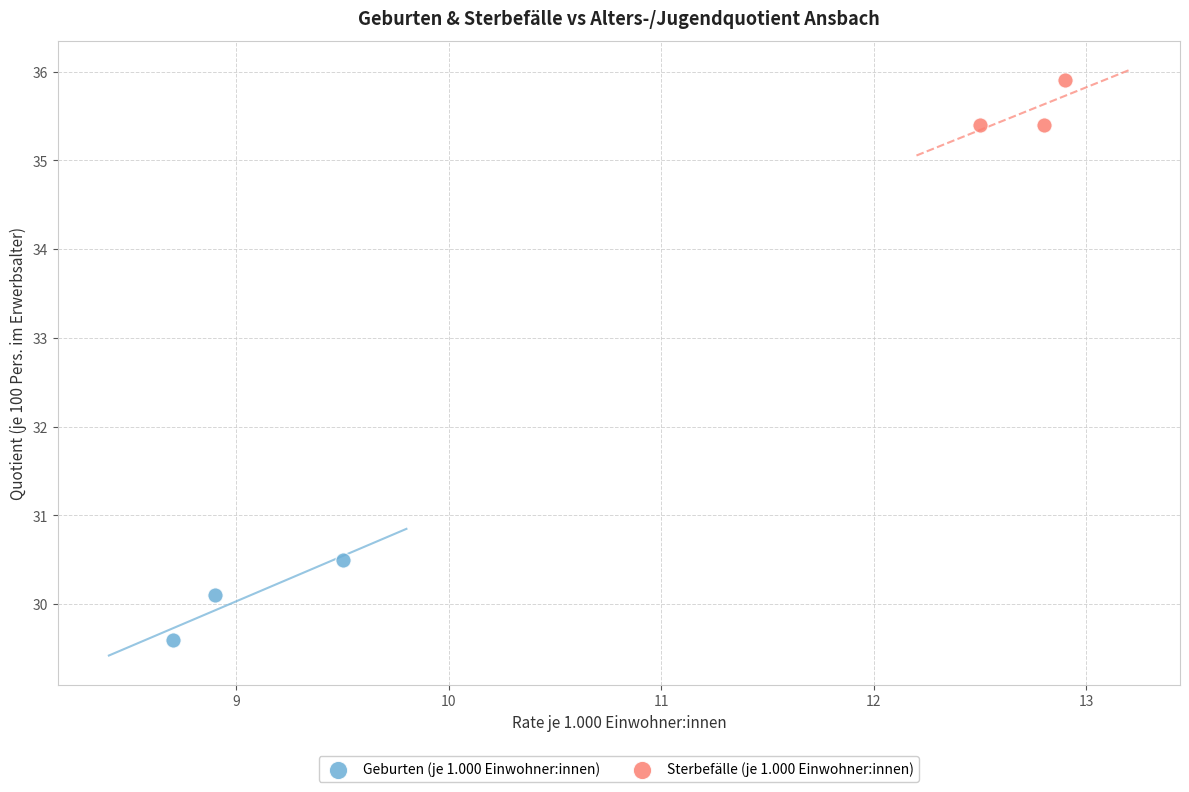

Which series has the largest Y range (max minus min)?

Geburten (je 1.000 Einwohner:innen)